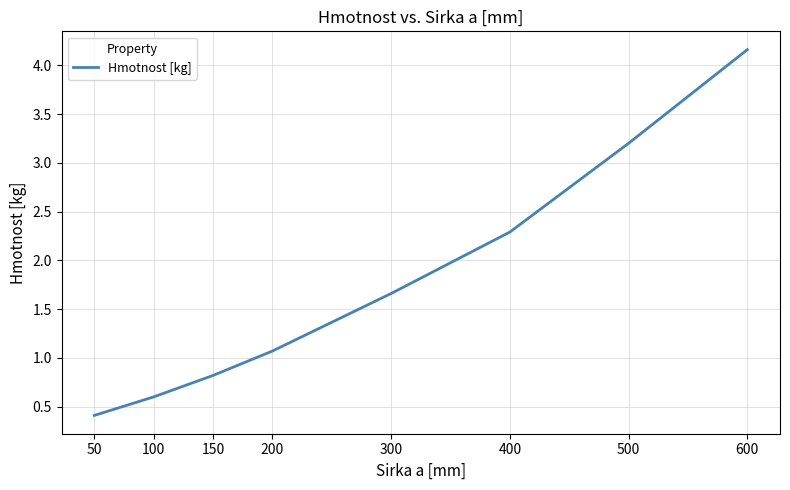

List the labels in order of value, largest first.

600, 500, 400, 300, 200, 150, 100, 50